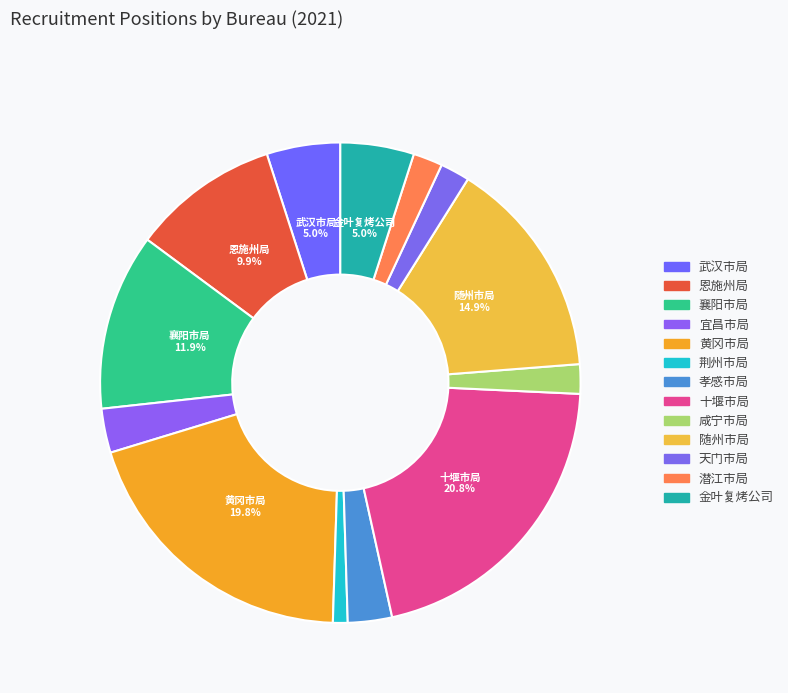

To the nearest percent, what percentage of the pie is 宜昌市局?

3%